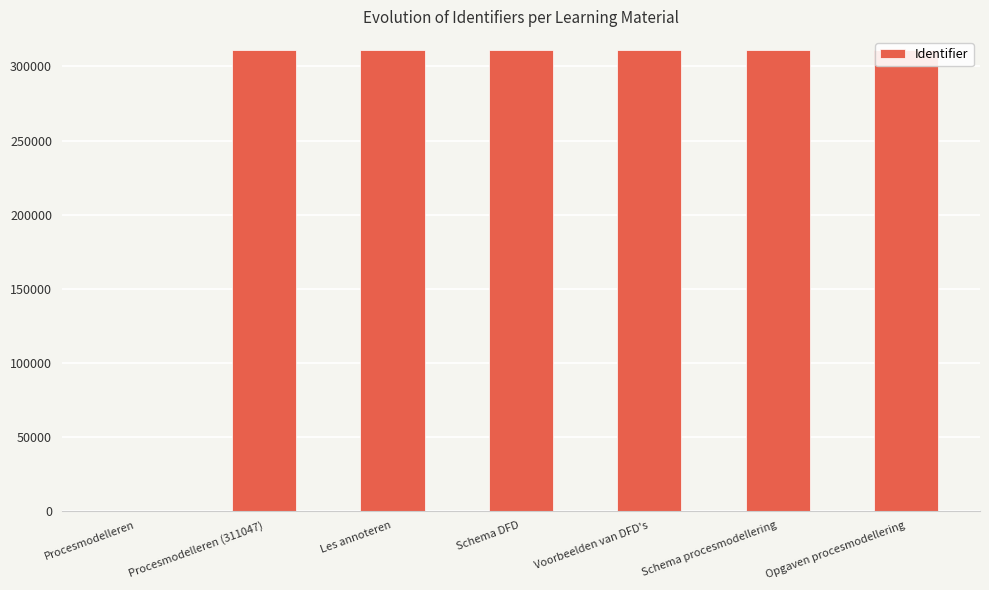

Which has a higher value, Schema procesmodellering or Schema DFD?

Schema procesmodellering